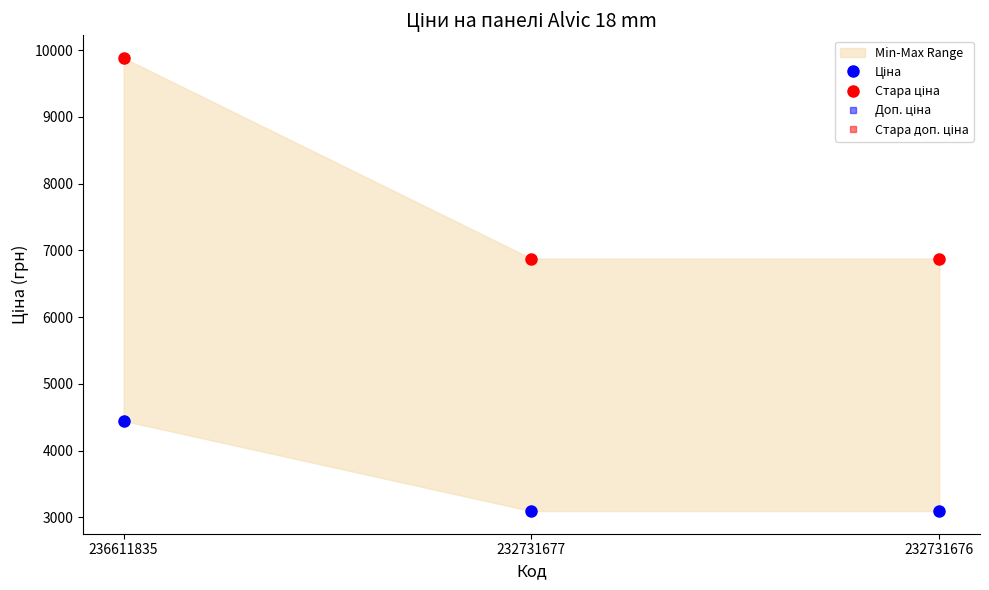

Which series changed the most between 236611835 and 232731677?

Стара ціна